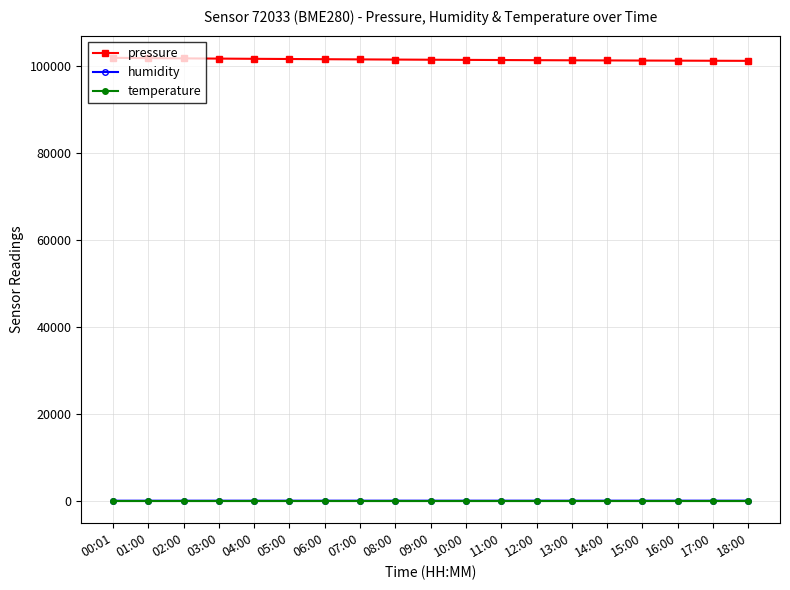

True or false: temperature and pressure intersect in this chart.

False